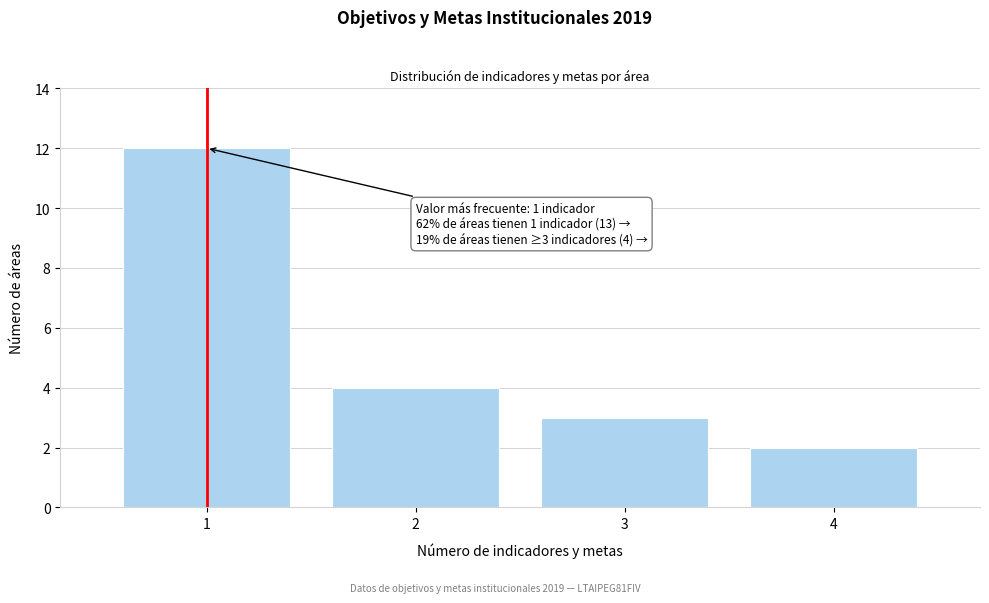

Reading left to right, extract all data points from this chart.

12	4	3	2